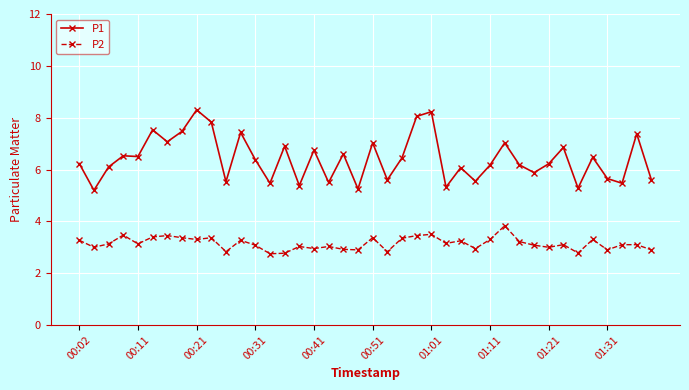

True or false: P1 and P2 cross at least once.

False